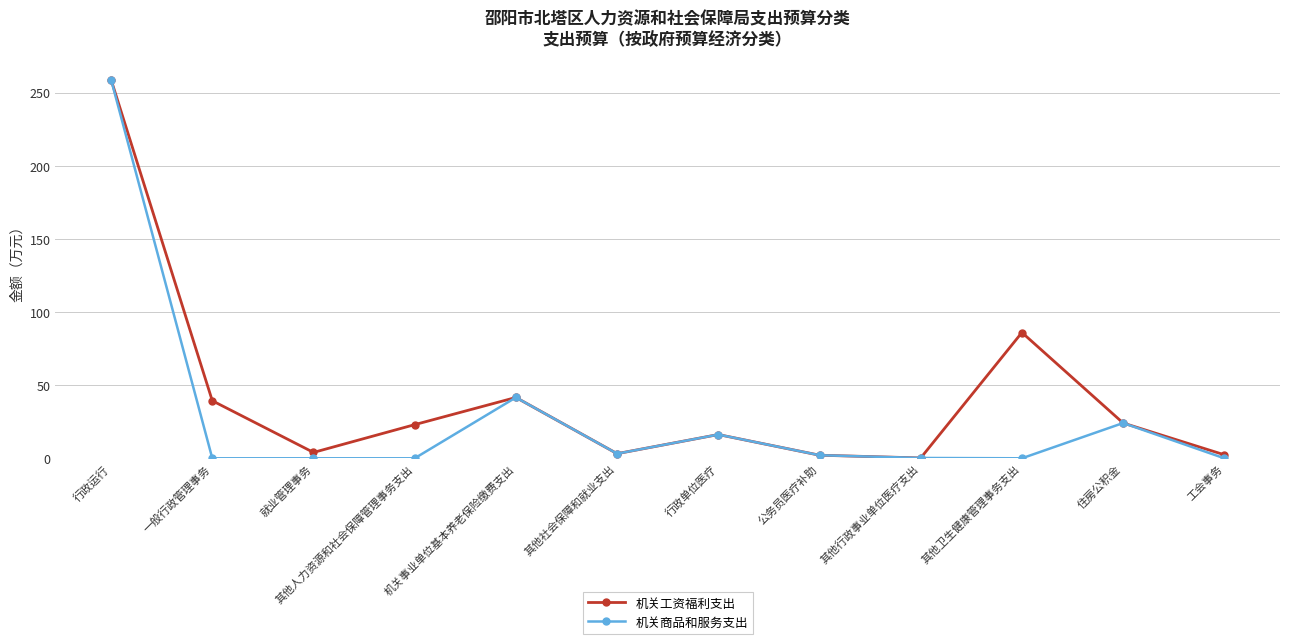

The 机关商品和服务支出 series shows 0.0 at 其他人力资源和社会保障管理事务支出. True or false?

True